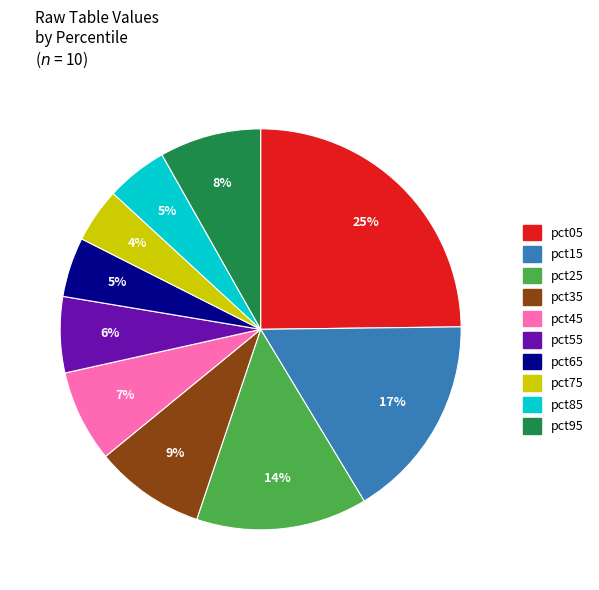

Count the number of slices in the pie.

10